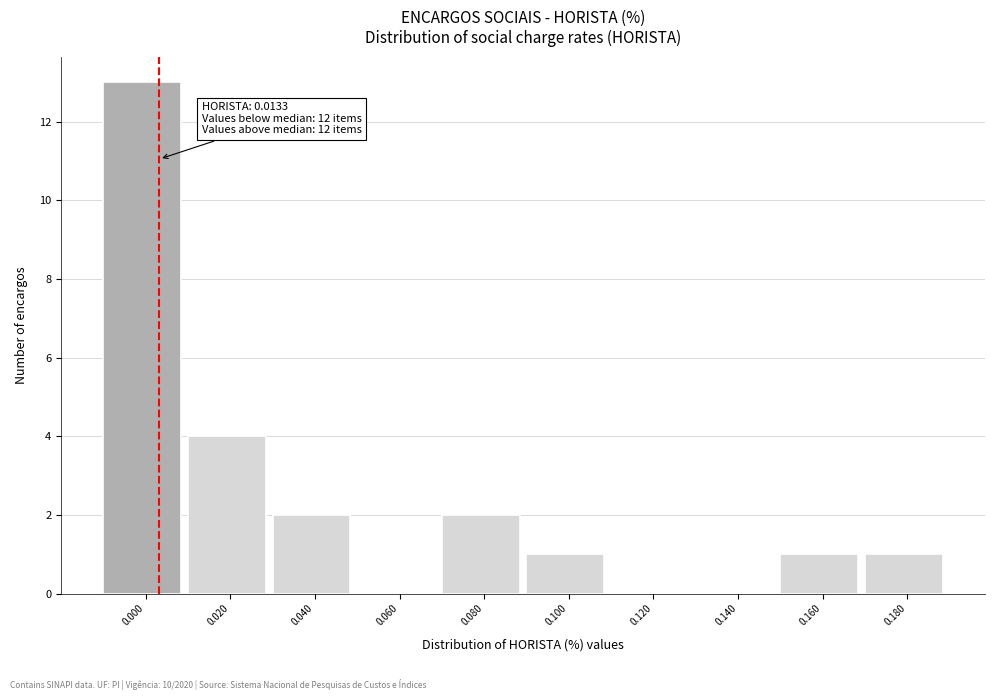

Reading right to left, list all the values displayed in this chart.

0.180=1	0.160=1	0.140=0	0.120=0	0.100=1	0.080=2	0.060=0	0.040=2	0.020=4	0.000=13